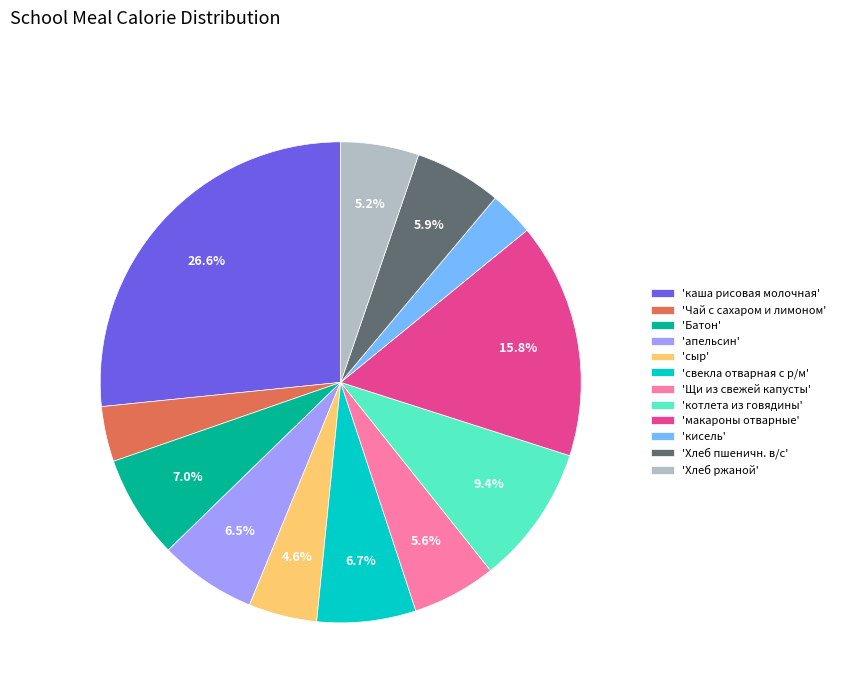

To the nearest percent, what is the average slice percentage?

8%